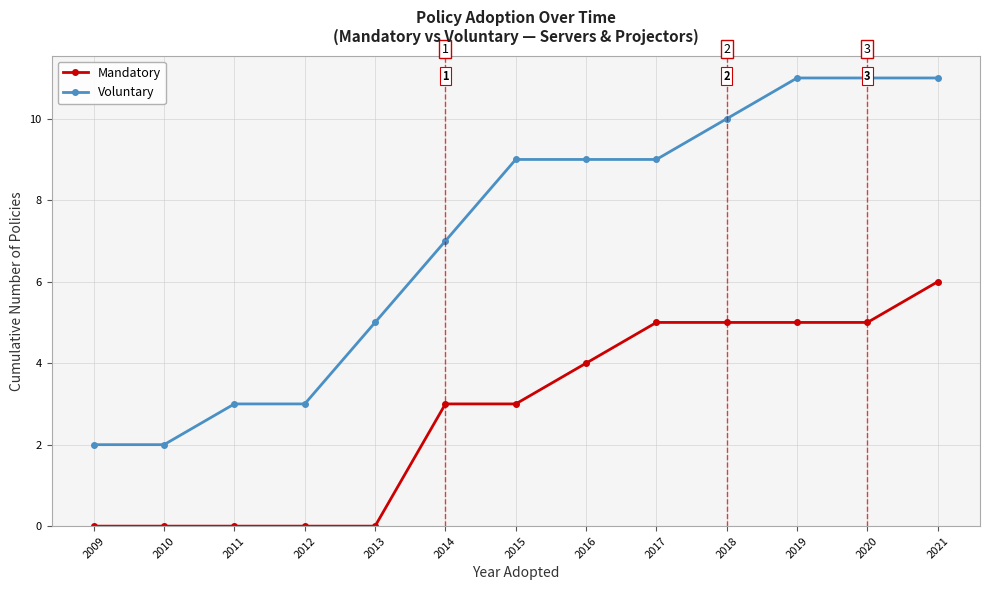

Count the number of data series in this chart.

2